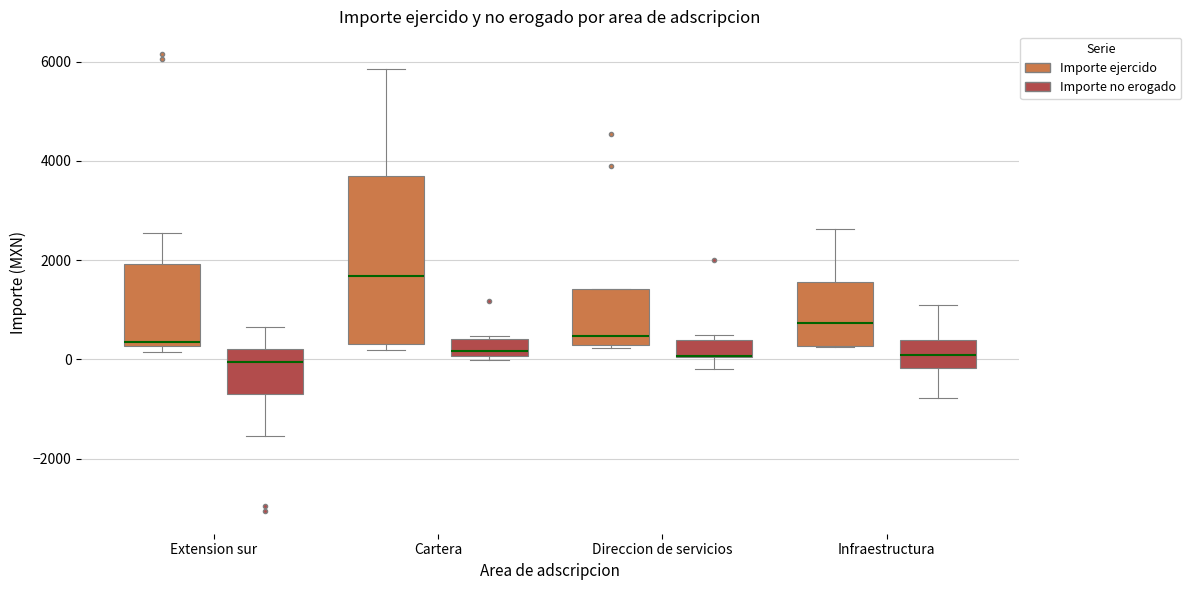

Reading left to right, read every box against the y-axis: the position of its median line, the range the box covers, and the ends of its whiskers. The values are not printed on the chart, so give them approximately, as read against the axis.

Extension sur (Importe ejercido): median 400, box 200 to 2000, whiskers 200 (just below the box's lower edge) to 2600
Extension sur (Importe no erogado): median 0, box -600 to 200, whiskers -1600 to 600
Cartera (Importe ejercido): median 1600, box 400 to 3600, whiskers 200 to 5800
Cartera (Importe no erogado): median 200, box 0 to 400, whiskers 0 (just below the box's lower edge) to 400
Direccion de servicios (Importe ejercido): median 400, box 200 to 1400, whiskers 200 (just below the box's lower edge) to 1400
Direccion de servicios (Importe no erogado): median 0 (drawn on the box's lower edge), box 0 to 400, whiskers -200 to 400 (just above the box's upper edge)
Infraestructura (Importe ejercido): median 800, box 200 to 1600, whiskers 200 to 2600
Infraestructura (Importe no erogado): median 0, box -200 to 400, whiskers -800 to 1000